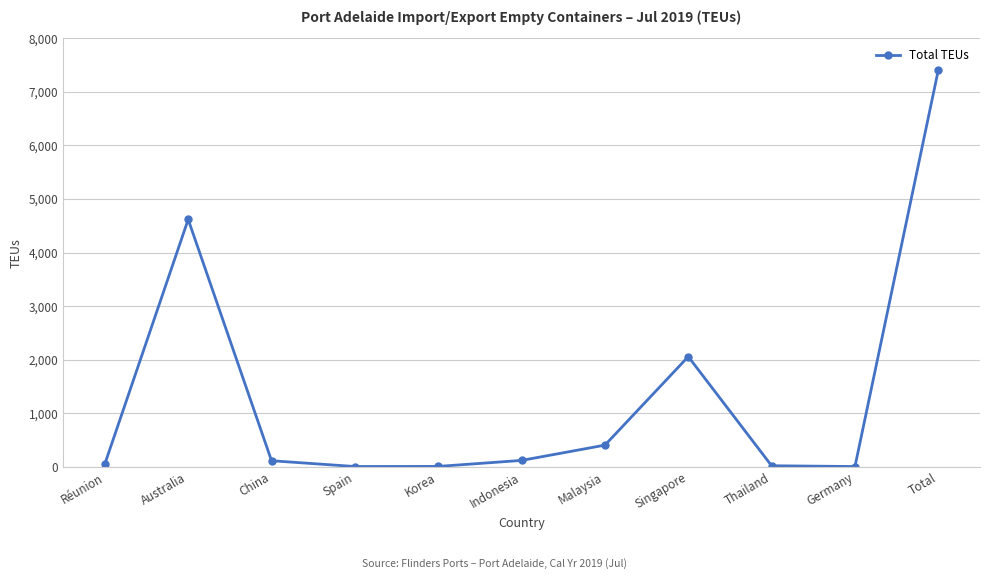

The value at Australia is 2622. True or false?

False